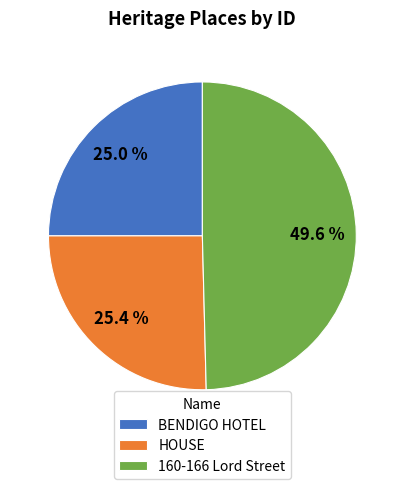

How many slices are in this pie chart?

3